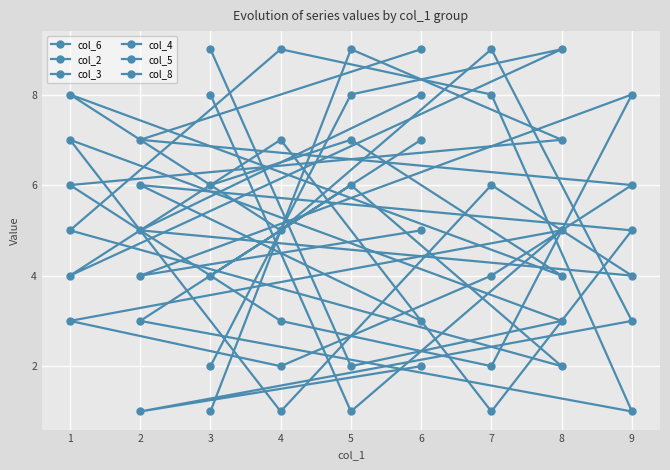

What is the approximate value of col_5 at 1?

8